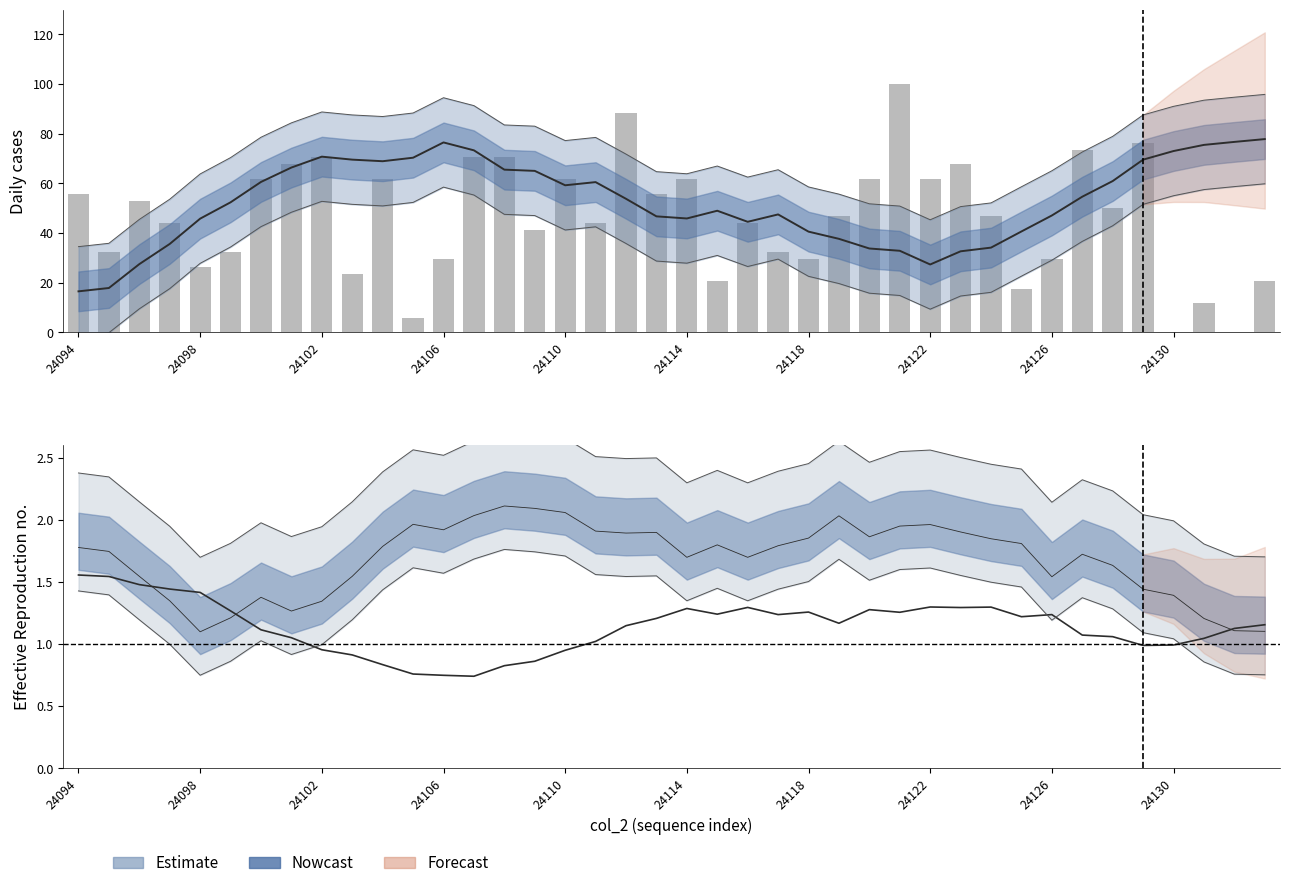

Which series has the largest range (max minus min)?

col_7